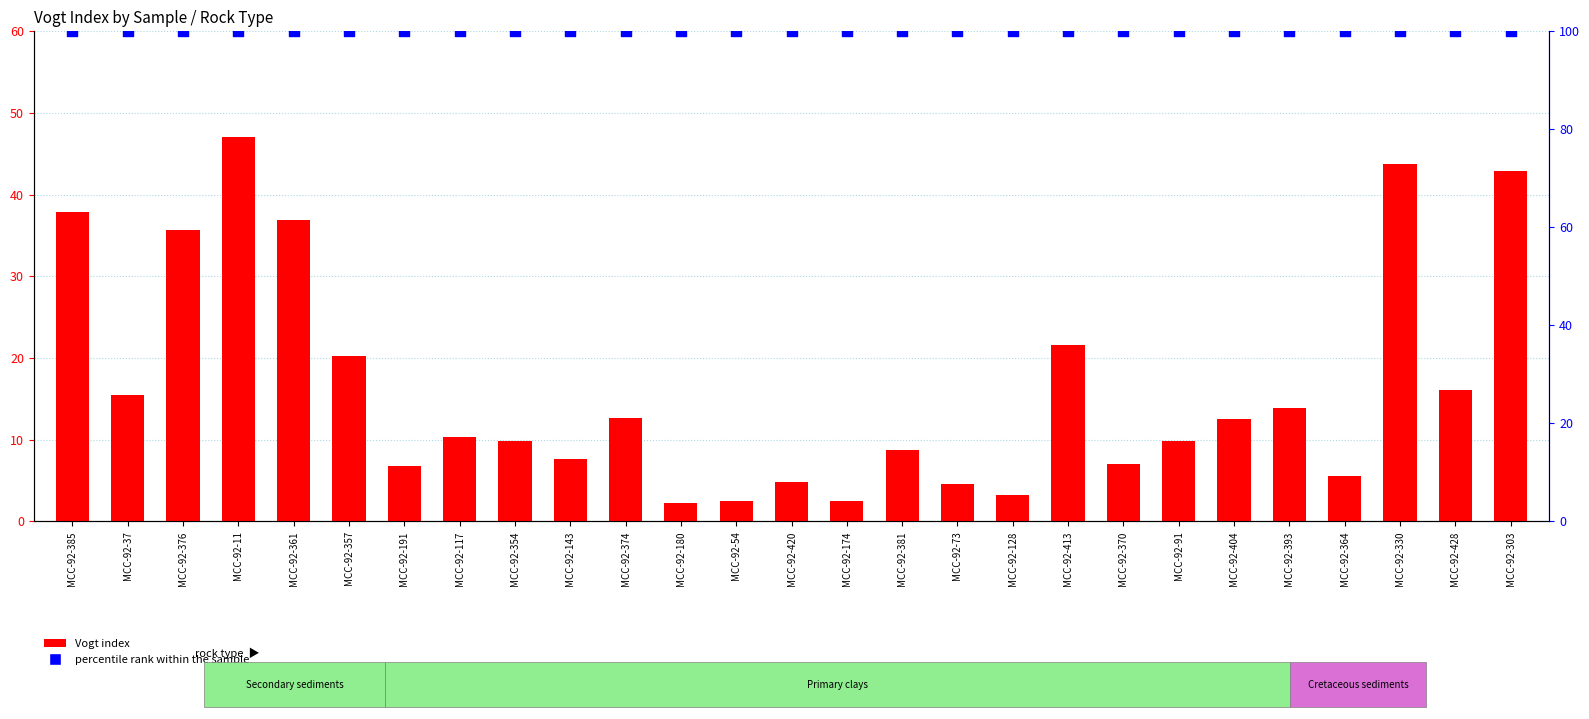

Which series contains the lowest Y value?

Vogt index